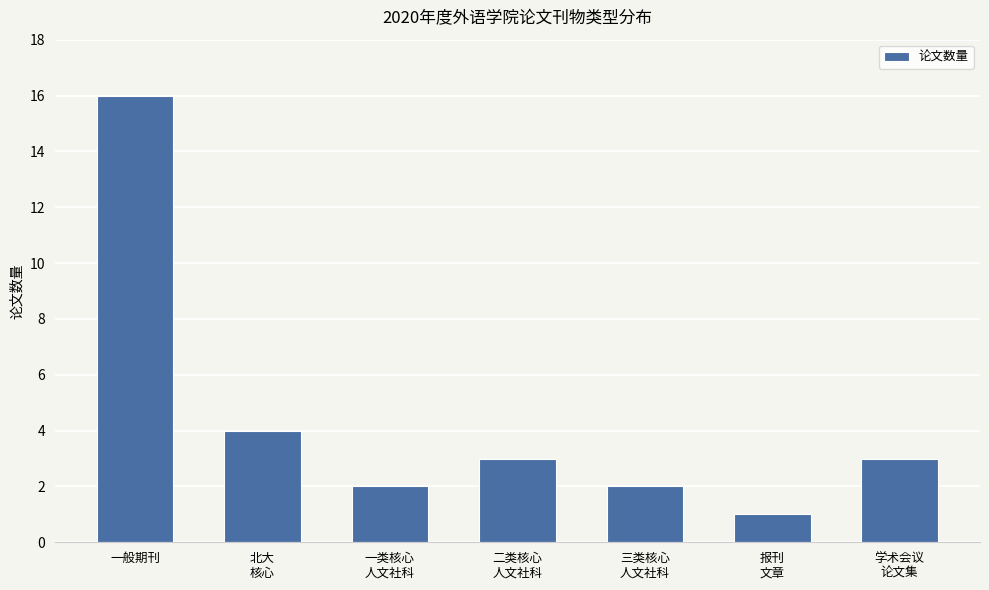

The value at 一般期刊 is 16. True or false?

True